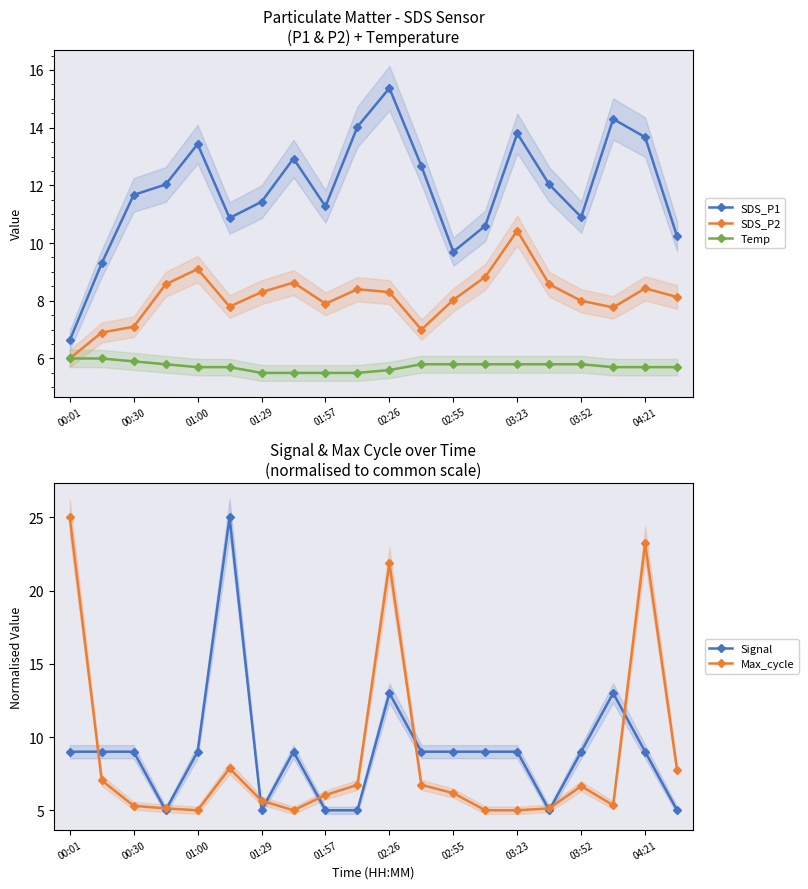

Reading left to right, what are all the values shown in this chart?

SDS_P1: 6.6	9.3	11.7	12.0	13.4	10.9	11.4	12.9	11.3	14.0	15.4	12.7	9.7	10.6	13.8	12.0	10.9	14.3	13.7	10.2
SDS_P2: 6.0	6.9	7.1	8.6	9.1	7.8	8.3	8.6	7.9	8.4	8.3	7.0	8.0	8.8	10.4	8.6	8.0	7.8	8.4	8.1
Temp: 6.0	6.0	5.9	5.8	5.7	5.7	5.5	5.5	5.5	5.5	5.6	5.8	5.8	5.8	5.8	5.8	5.8	5.7	5.7	5.7
Signal: 9.0	9.0	9.0	5.0	9.0	25.0	5.0	9.0	5.0	5.0	13.0	9.0	9.0	9.0	9.0	5.0	9.0	13.0	9.0	5.0
Max_cycle: 25.0	7.0	5.3	5.1	5.0	7.9	5.7	5.0	6.0	6.7	21.9	6.7	6.2	5.0	5.0	5.1	6.6	5.3	23.2	7.7